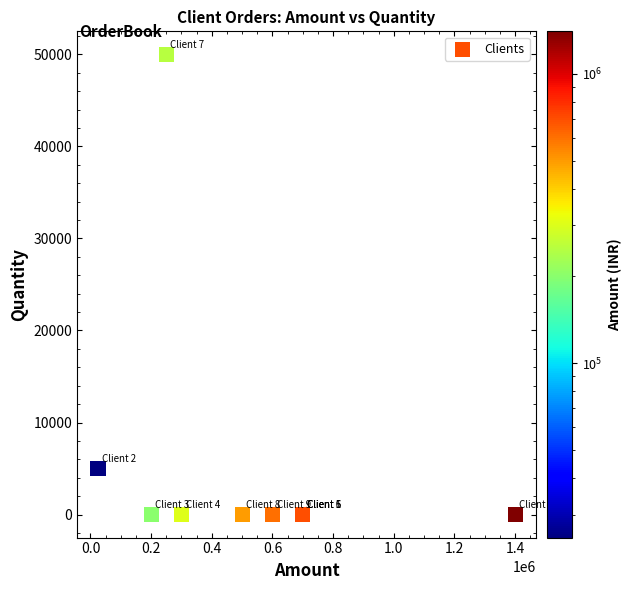

What Y value in the scatter plot is closest to 25000?

5000